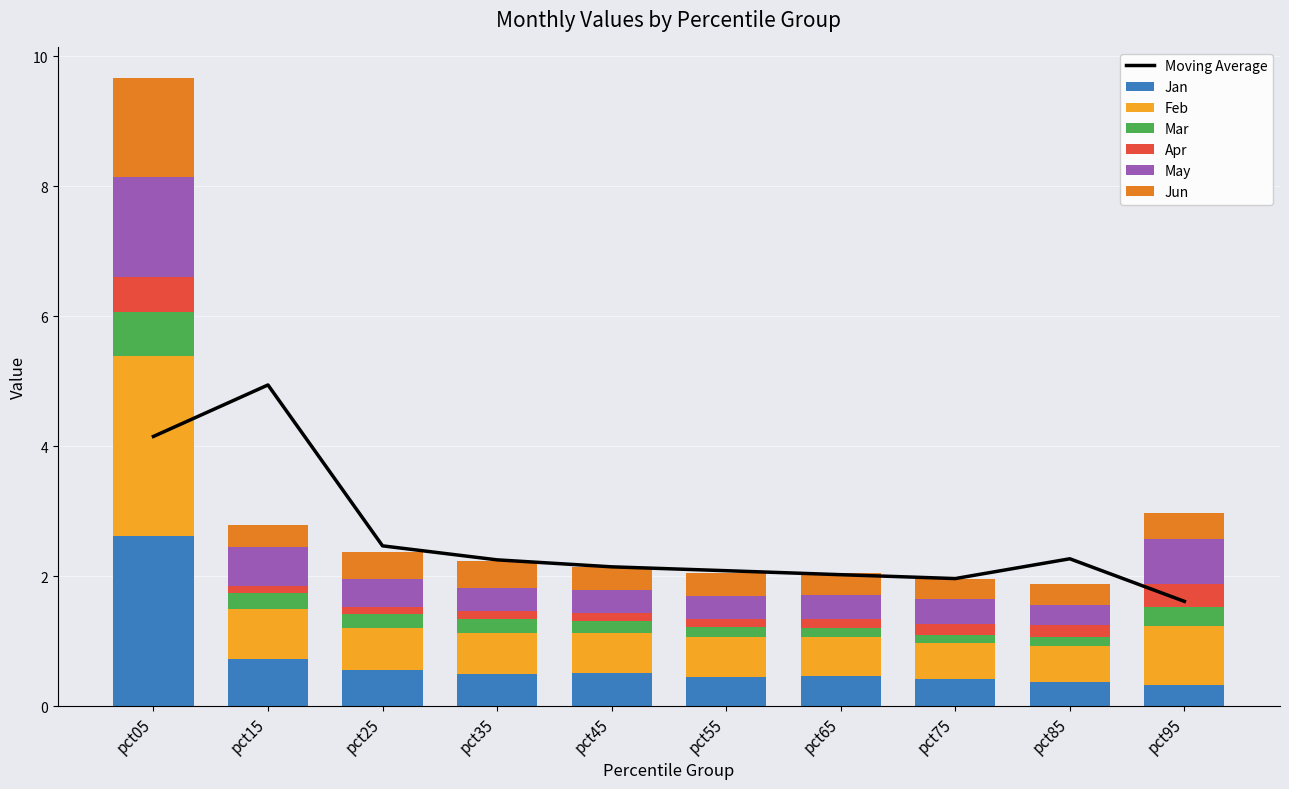

Count the number of categories in the chart.

10